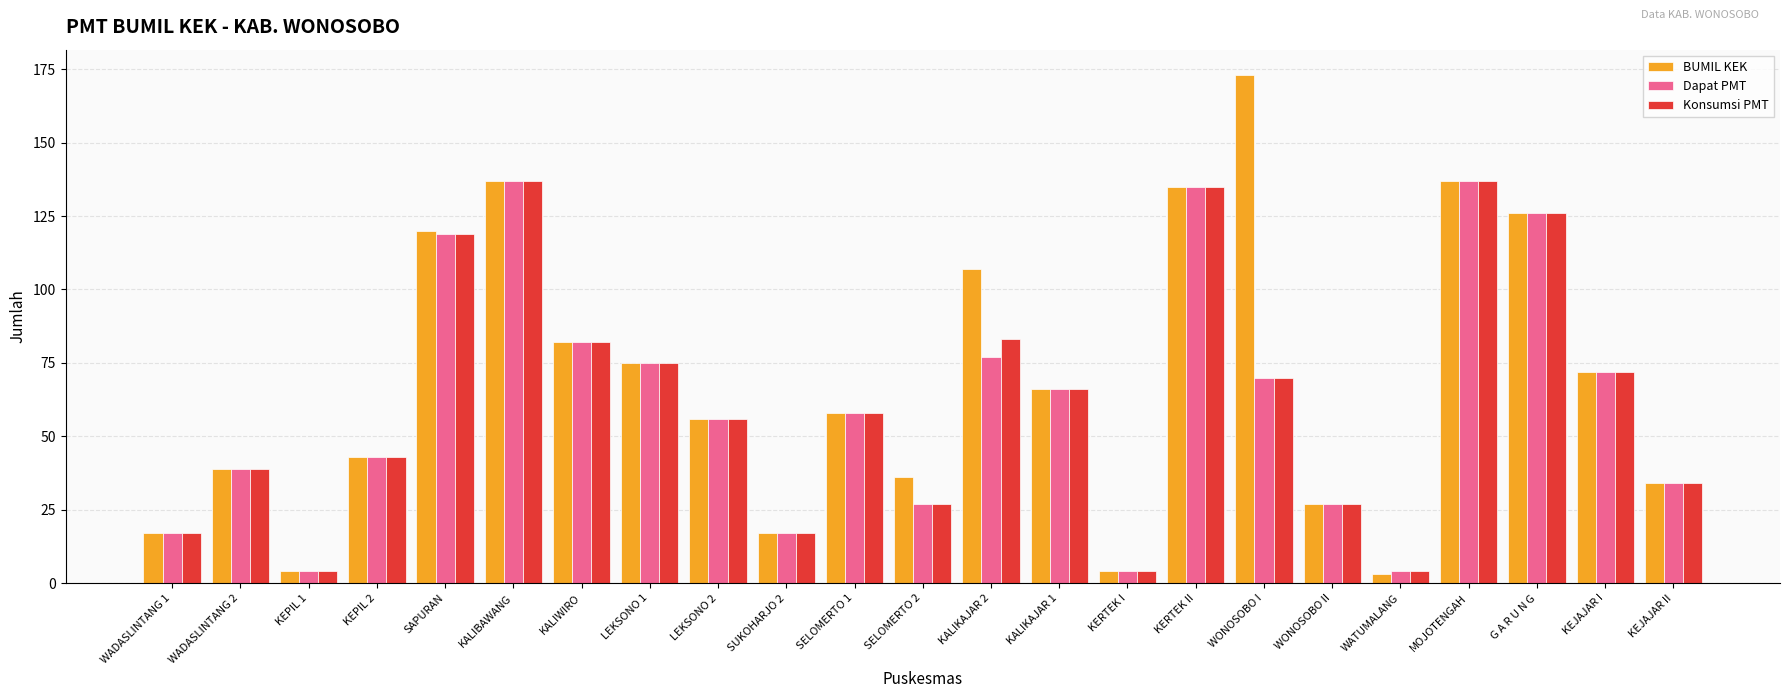

How many data points does each series have?

23